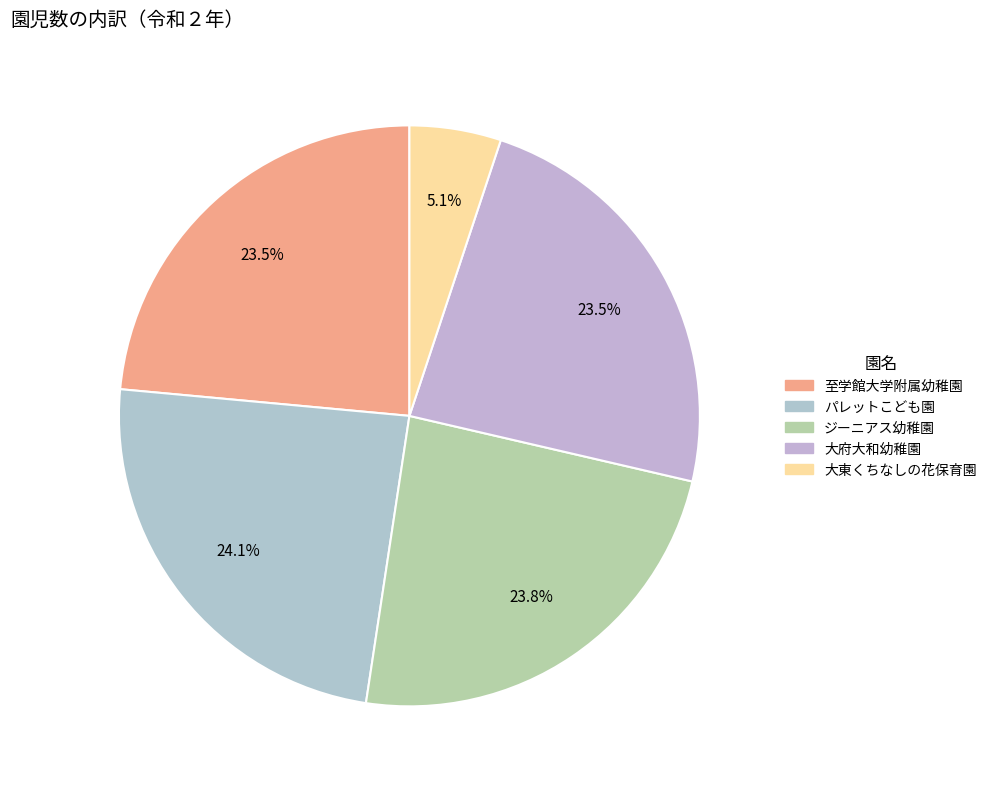

Combined, do 大府大和幼稚園 and 大東くちなしの花保育園 account for over 50%?

No